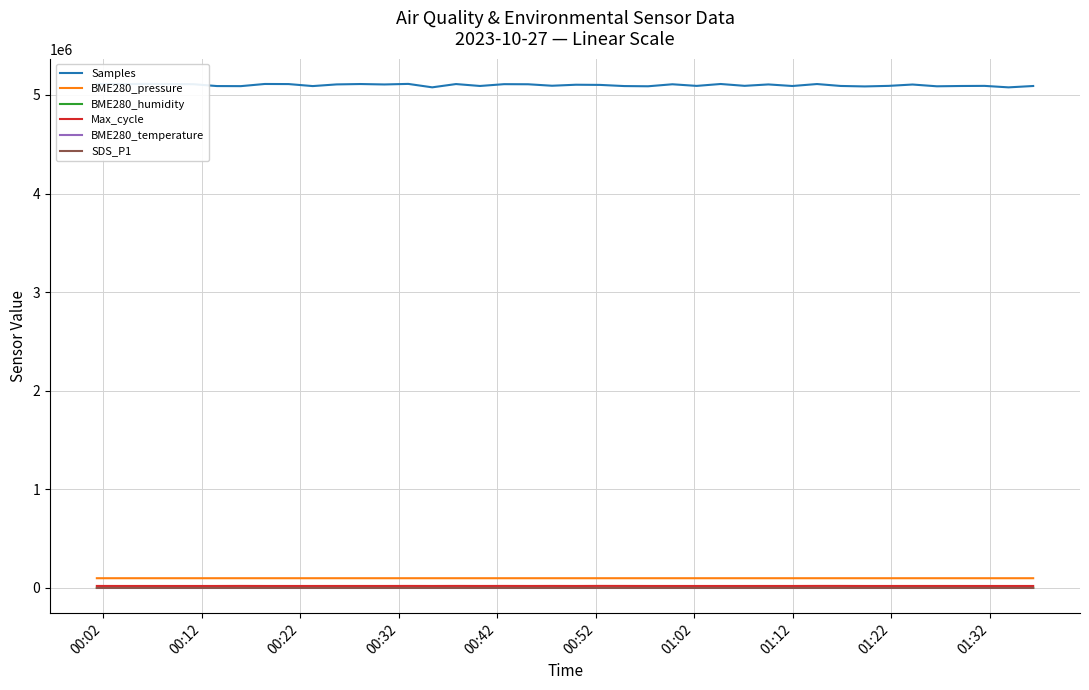

What is the value of the BME280_pressure point at the 17th from the left?

98806.9